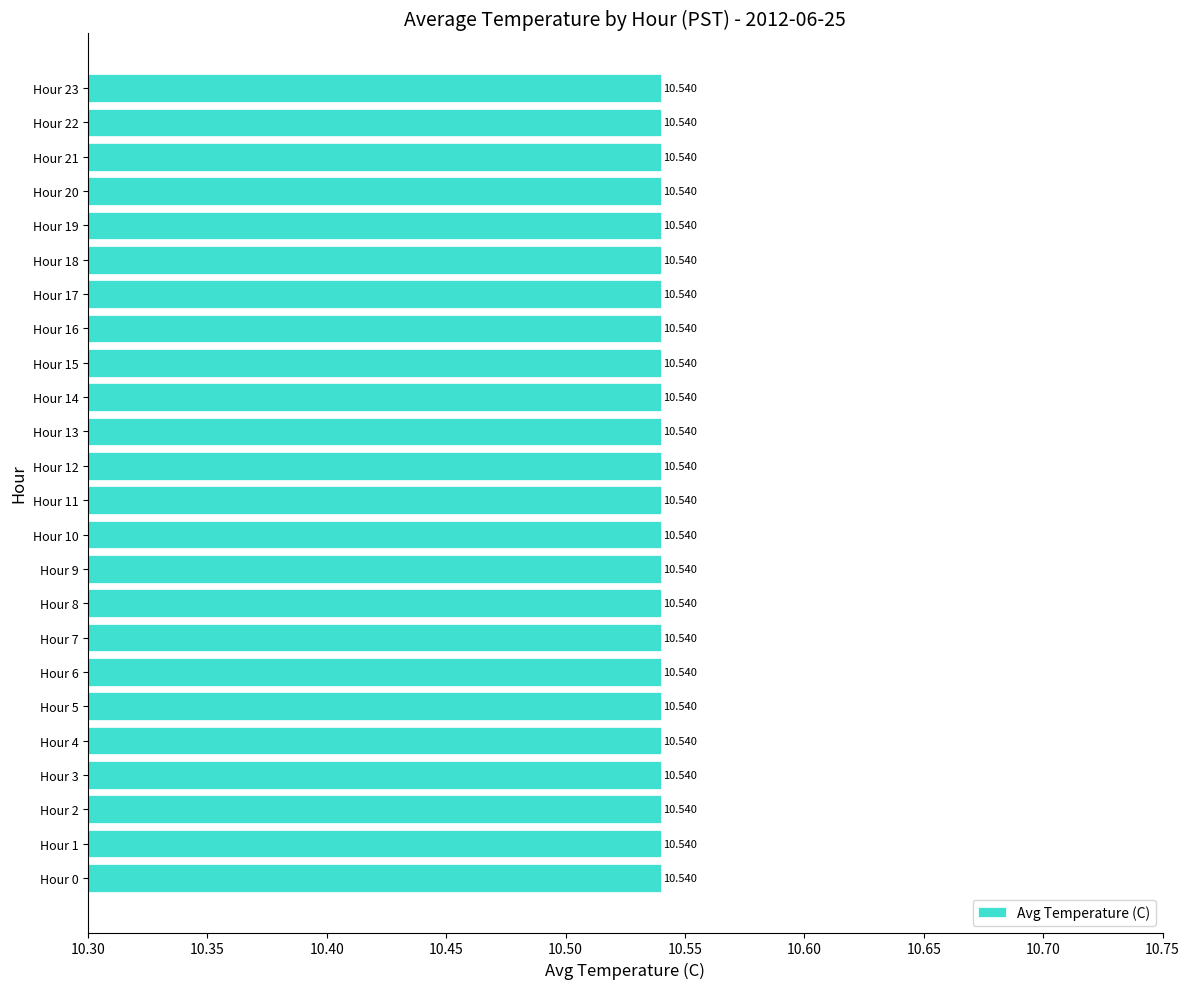

Rank the categories by value from lowest to highest.

Hour 9, Hour 23, Hour 8, Hour 10, Hour 22, Hour 7, Hour 11, Hour 21, Hour 6, Hour 20, Hour 5, Hour 19, Hour 0, Hour 12, Hour 18, Hour 4, Hour 17, Hour 3, Hour 16, Hour 13, Hour 1, Hour 15, Hour 2, Hour 14